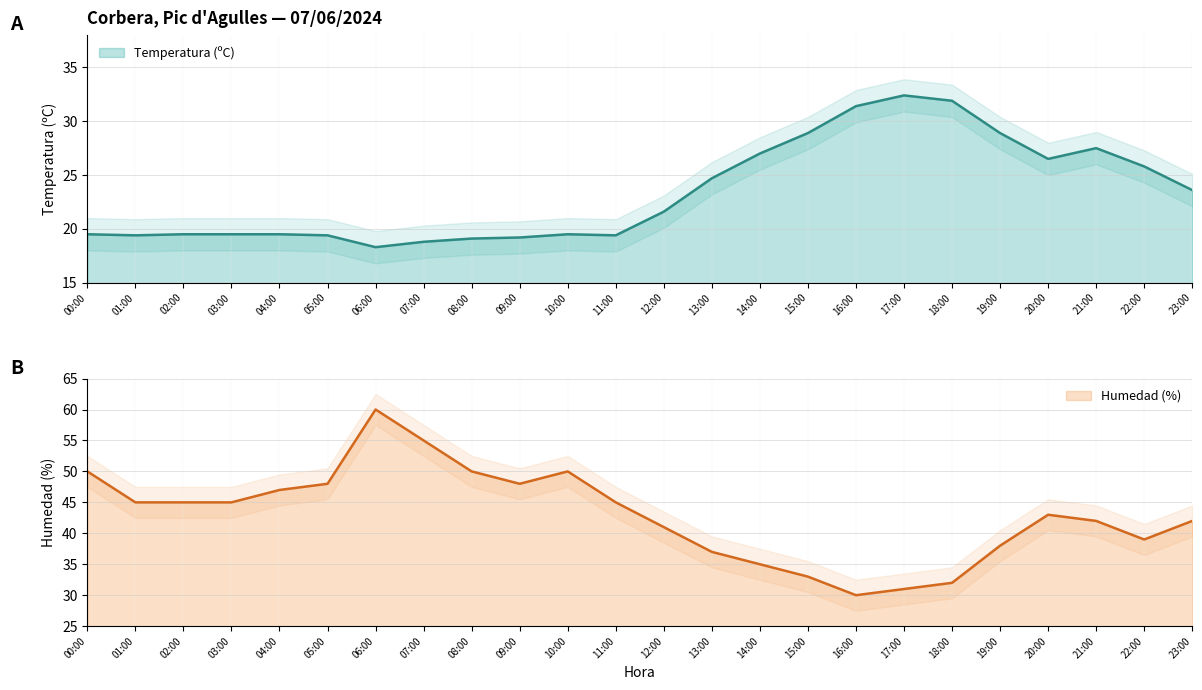

True or false: Humedad (%) has a value of 45.0 at 03:00.

True